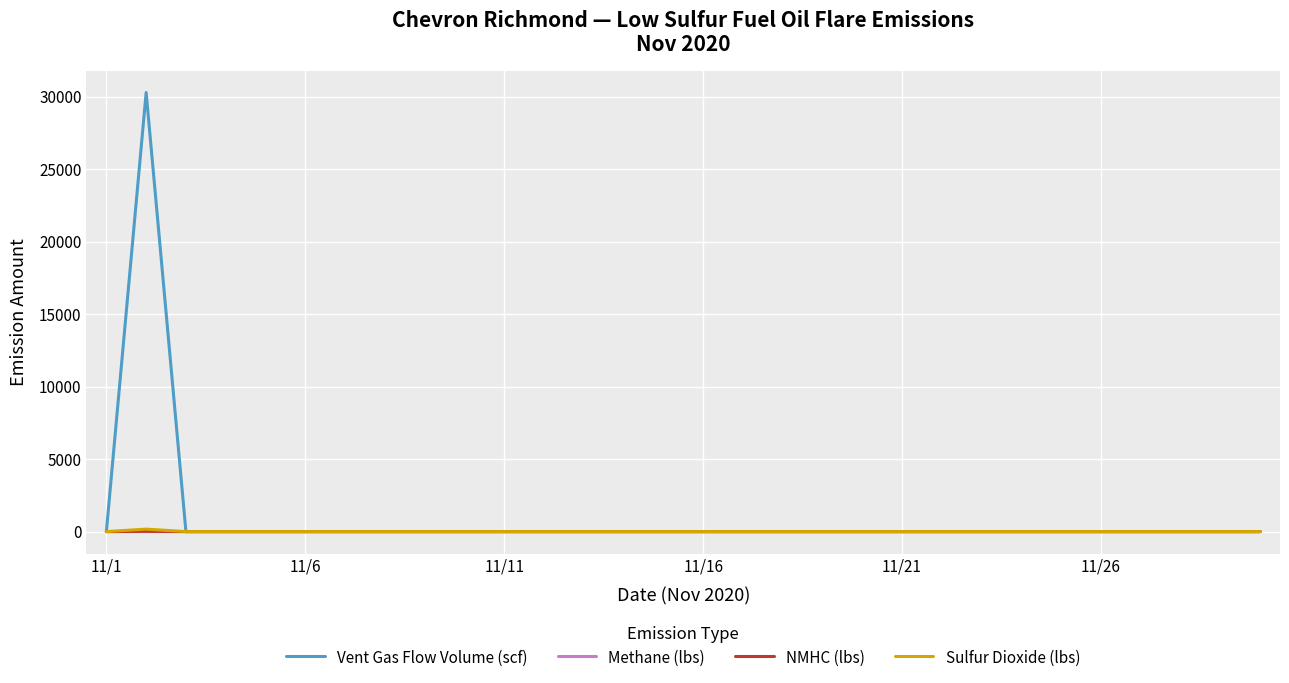

What is the maximum value shown in the chart?

30284.5